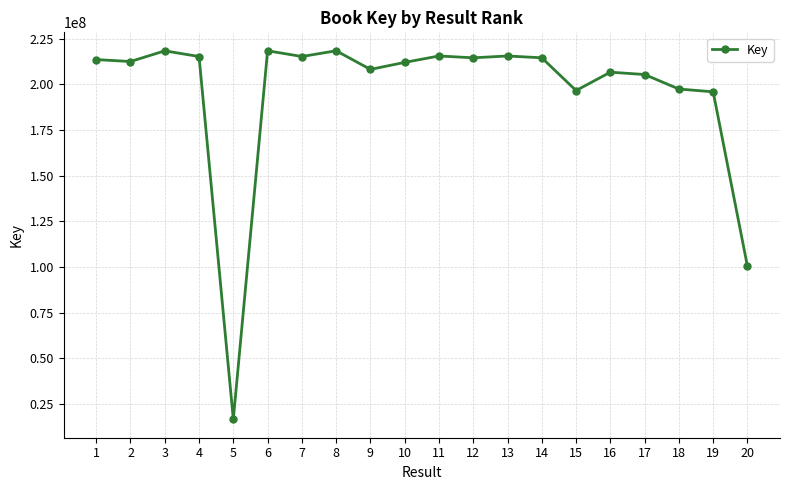

What is the change in value from 7 to 15?

-18633430